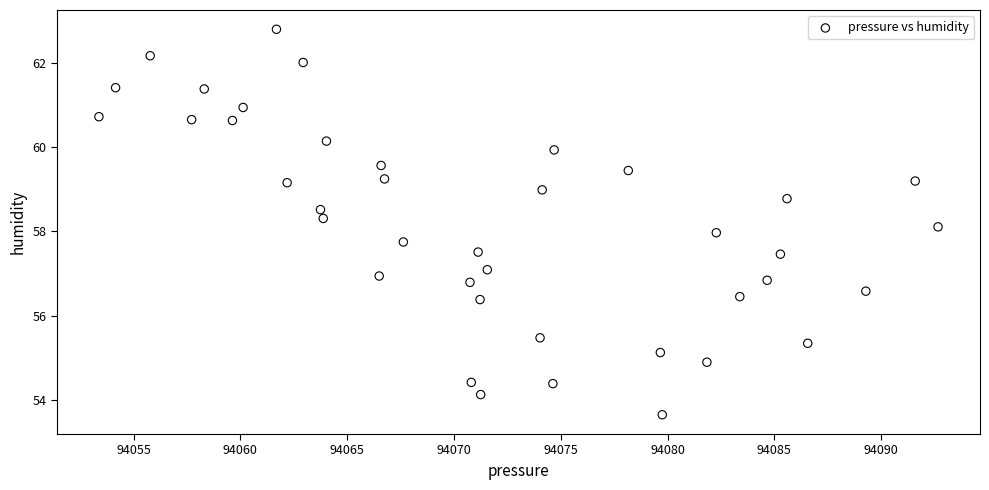

What is the range of X values (max minus min)?

39.3